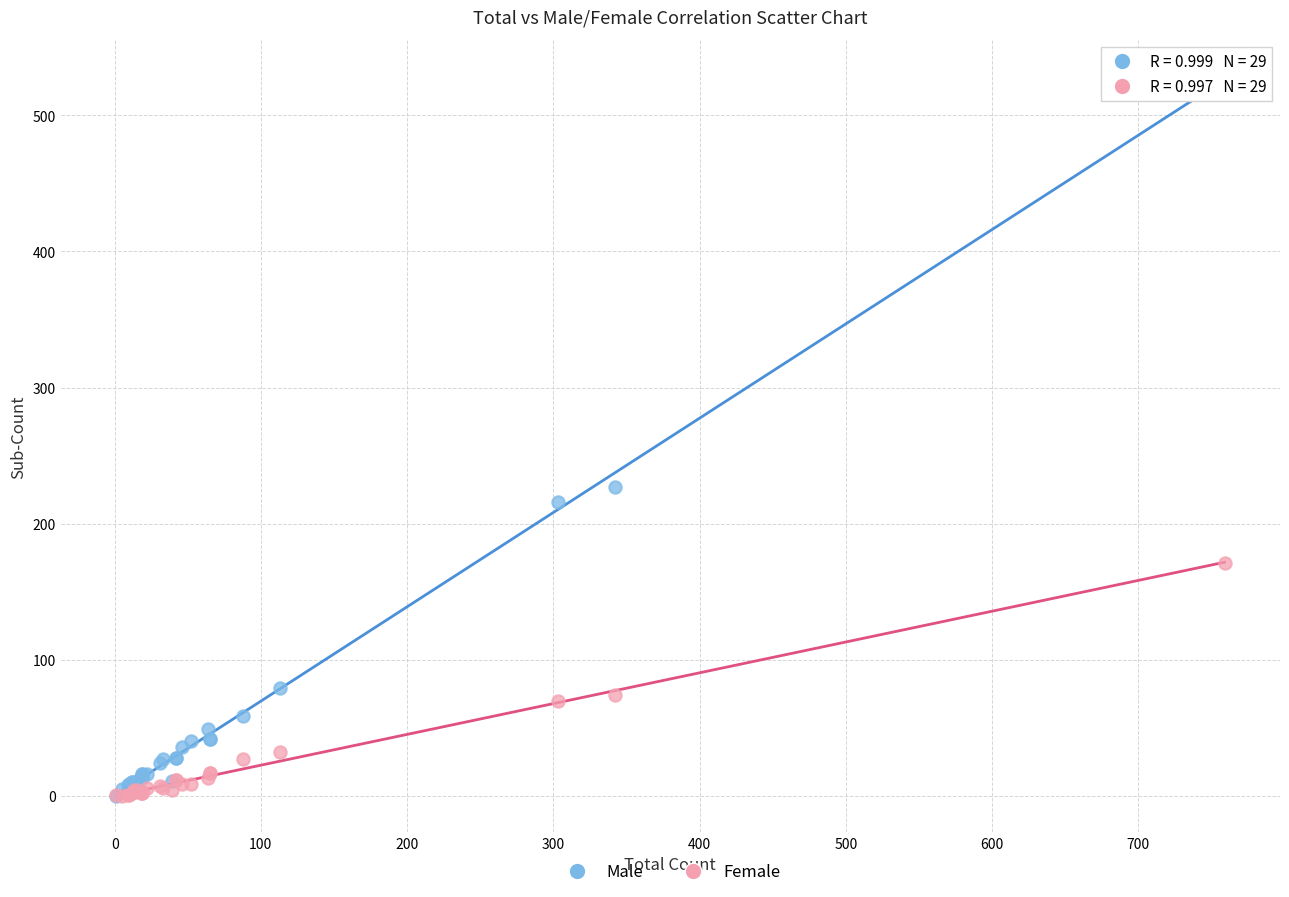

What are all the series names shown in the legend?

Male, Female